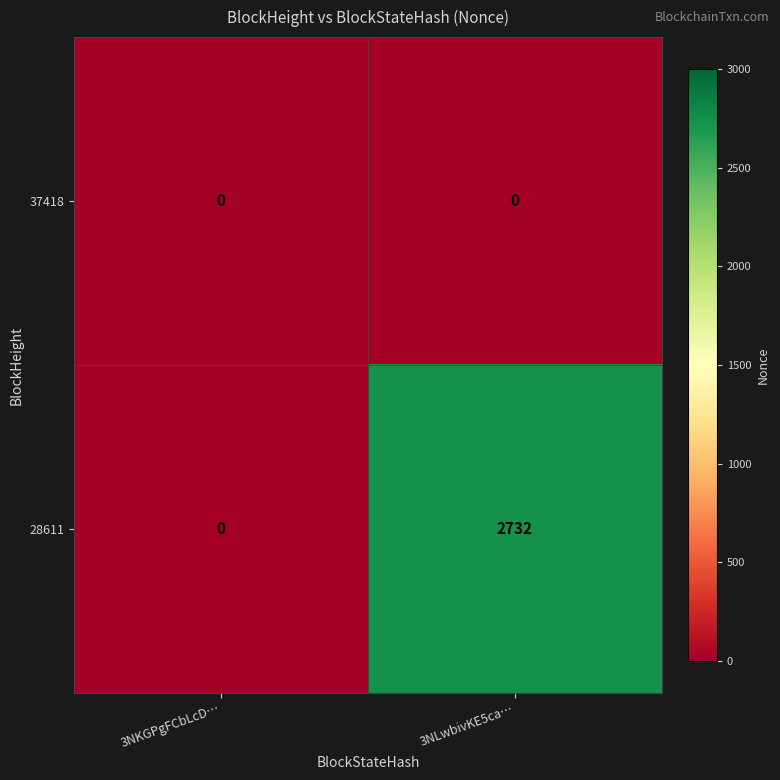

Rank the series by their average value, from lowest to highest.

37418, 28611